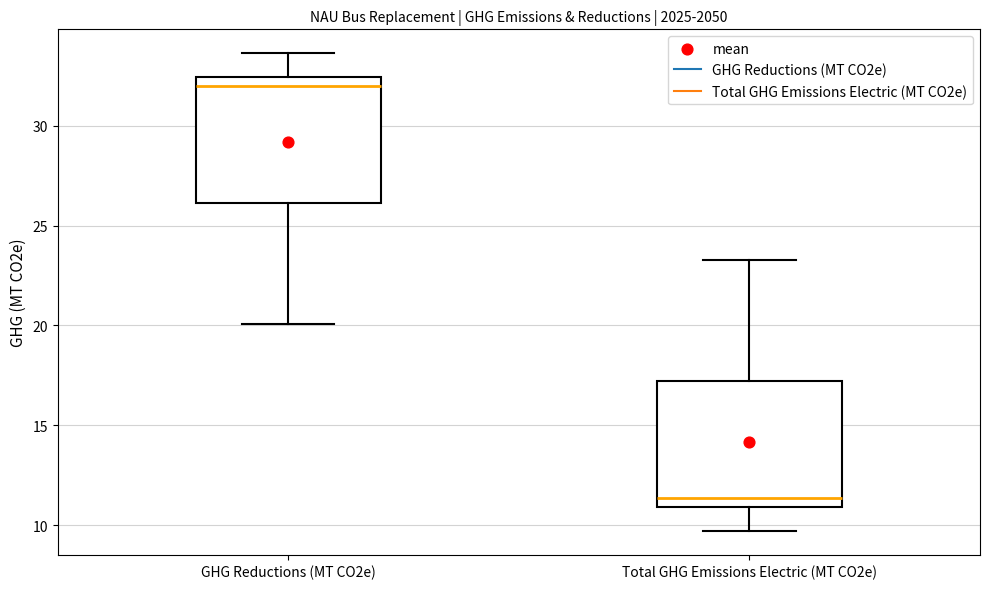

Reading left to right, read every box against the y-axis: the position of its median line, the range the box covers, and the ends of its whiskers. The values are not printed on the chart, so give them approximately, as read against the axis.

GHG Reductions (MT CO2e): median 32.0, box 26.0 to 32.5, whiskers 20.0 to 33.5
Total GHG Emissions Electric (MT CO2e): median 11.5, box 11.0 to 17.0, whiskers 9.5 to 23.5